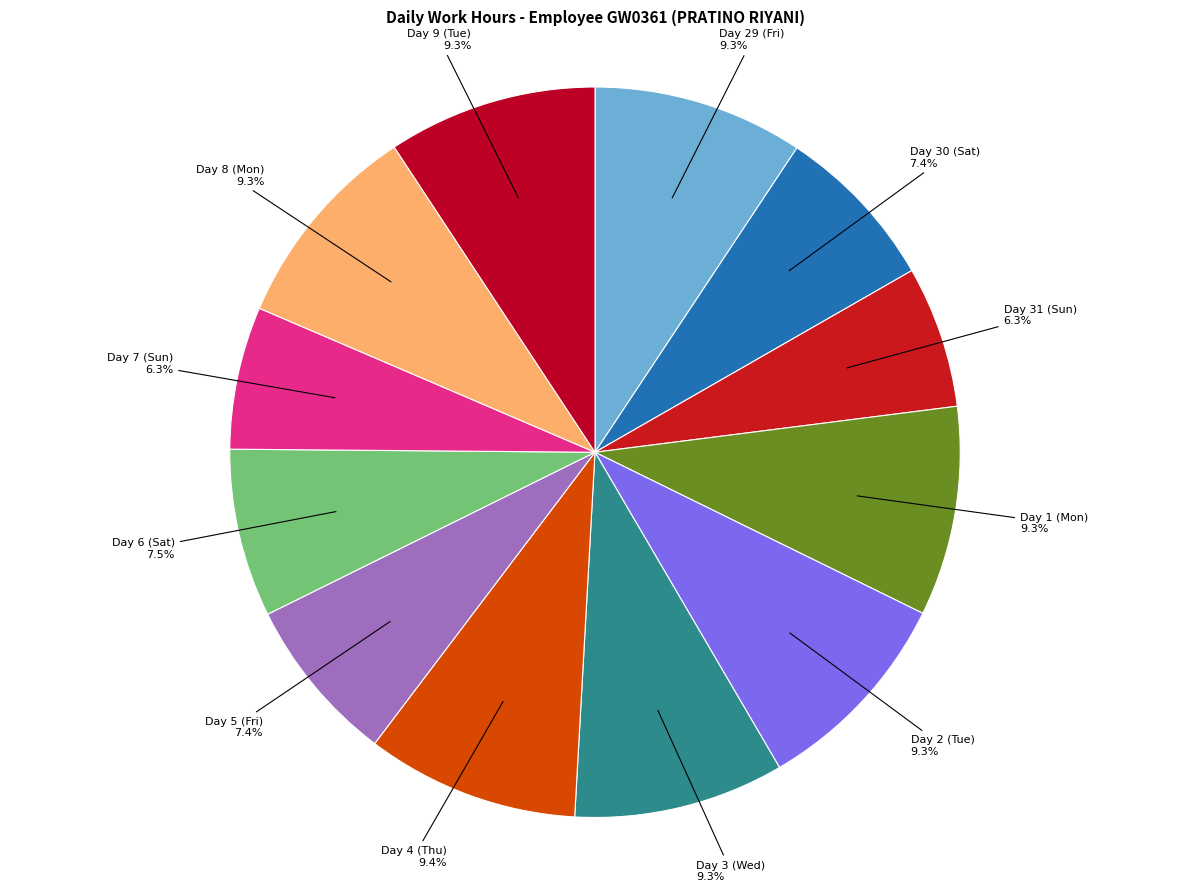

To the nearest percent, what is the average slice percentage?

8%